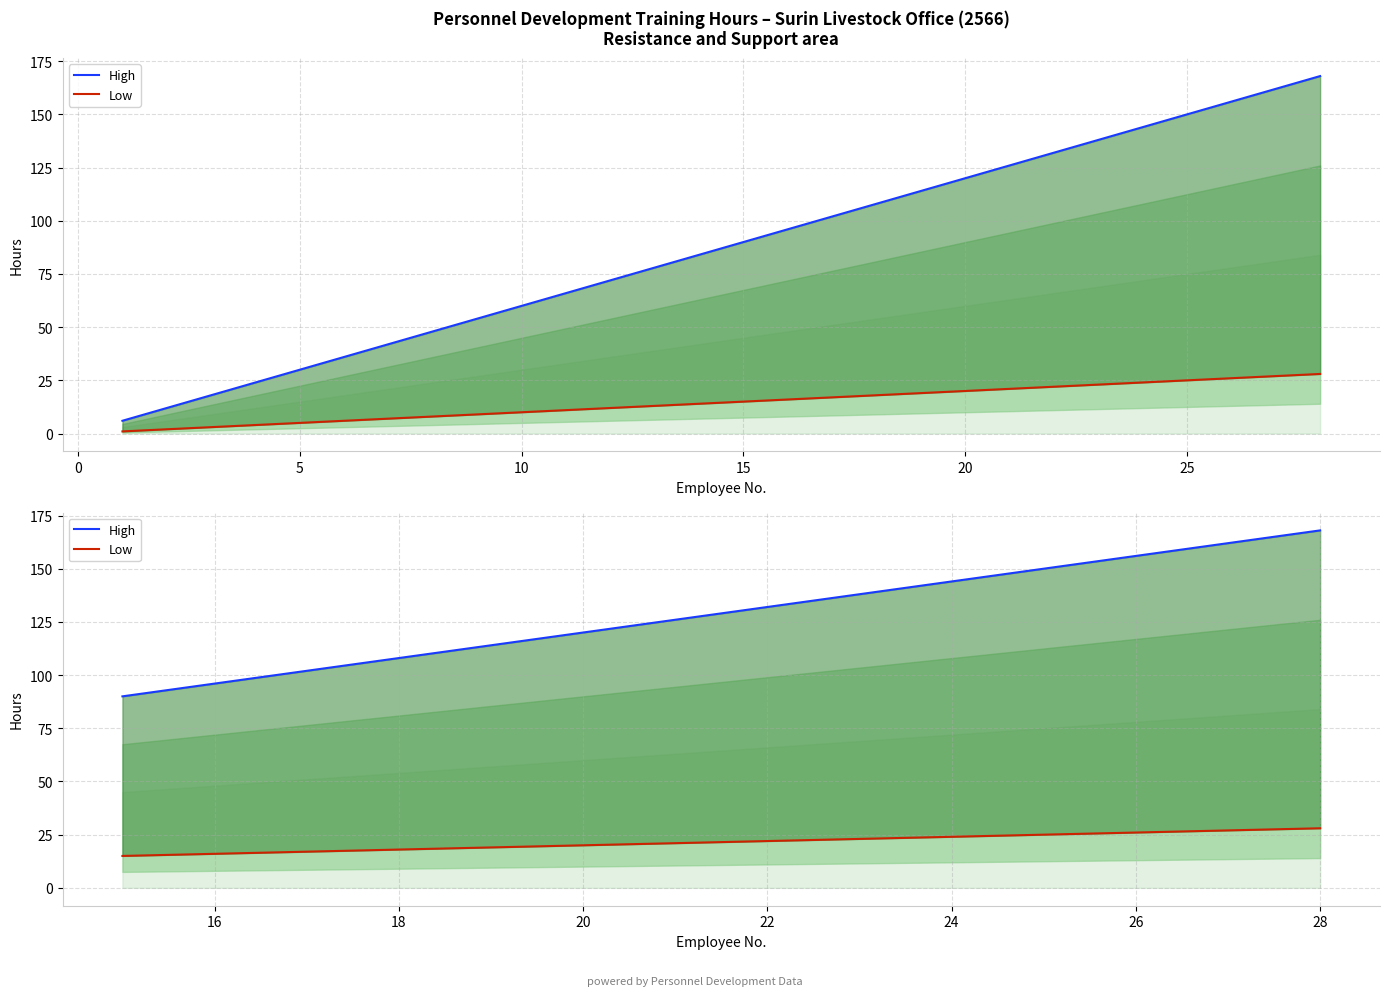

Between 15 and 25, which series saw the biggest shift?

High